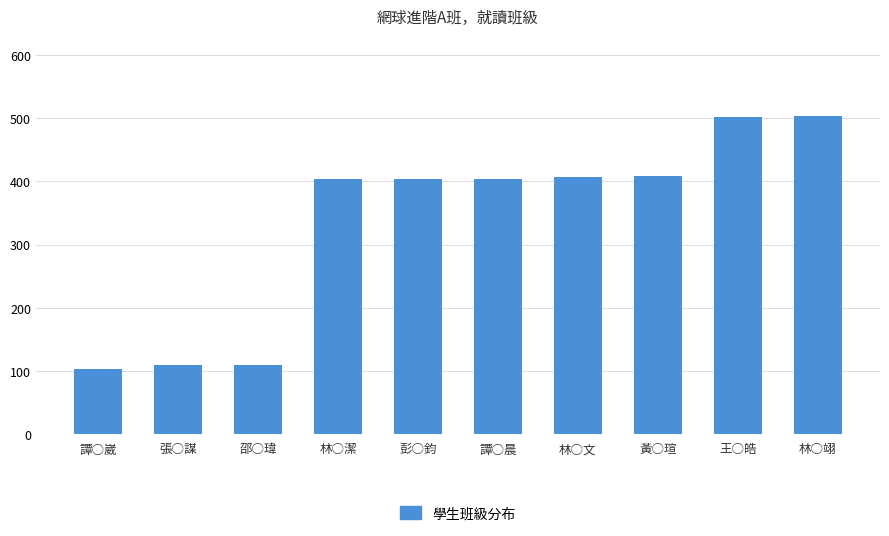

Read the value at 譚○晨.

404